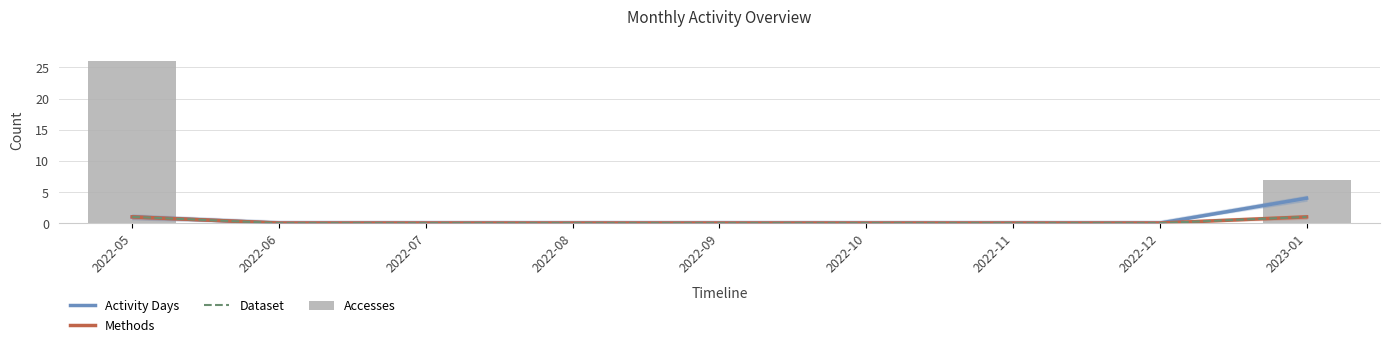

True or false: Methods has a value of 0 at 2022-08.

True